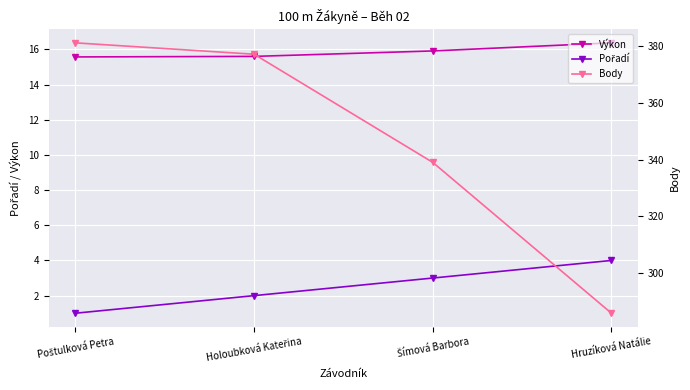

Reading left to right, what are all the values shown in this chart?

Výkon: Poštulková Petra=15.6	Holoubková Kateřina=15.6	Šímová Barbora=15.9	Hruzíková Natálie=16.4
Pořadí: Poštulková Petra=1.0	Holoubková Kateřina=2.0	Šímová Barbora=3.0	Hruzíková Natálie=4.0
Body: Poštulková Petra=381.0	Holoubková Kateřina=377.0	Šímová Barbora=339.0	Hruzíková Natálie=286.0